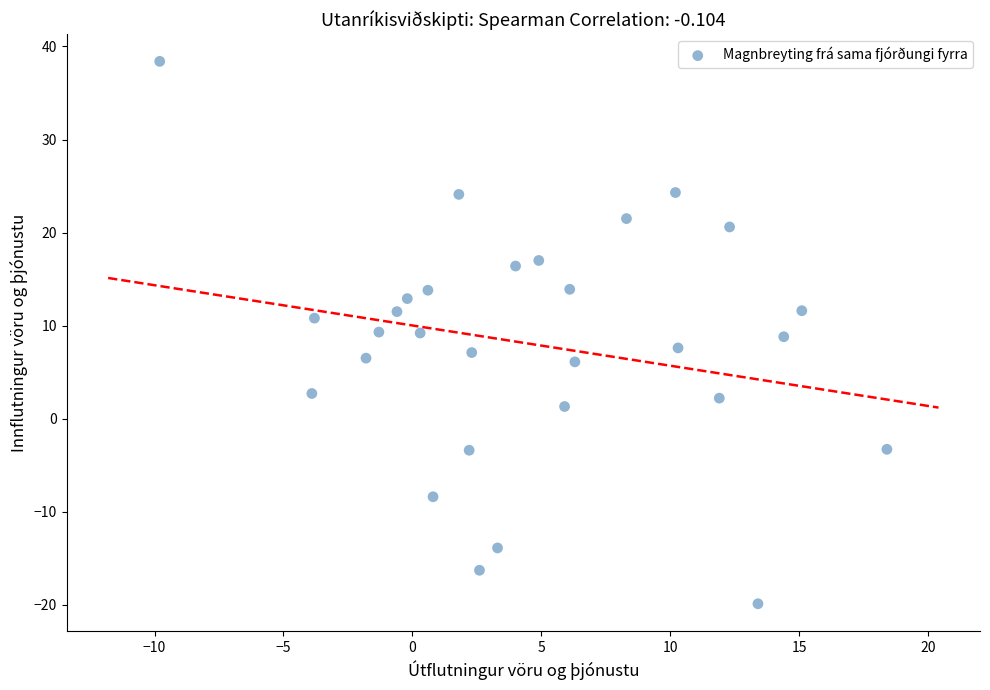

What is the range of X values (max minus min)?

28.2